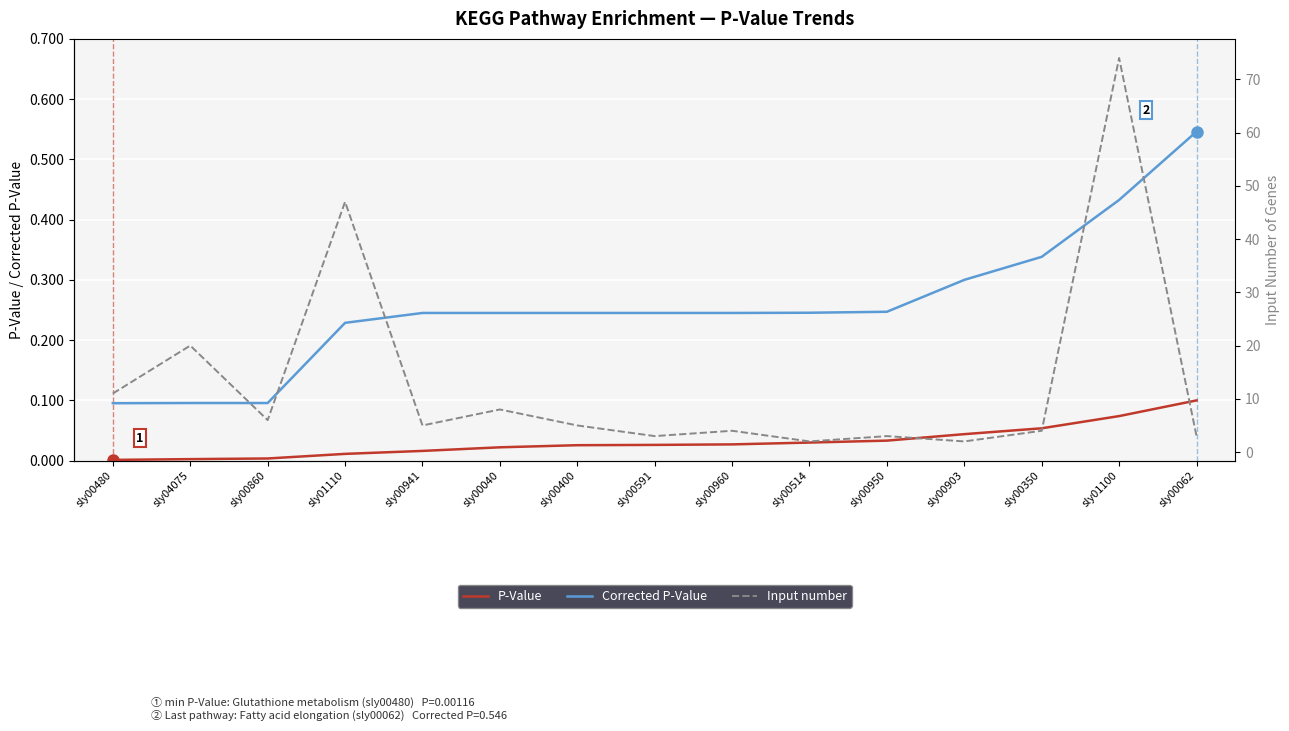

True or false: Corrected P-Value and P-Value intersect in this chart.

False